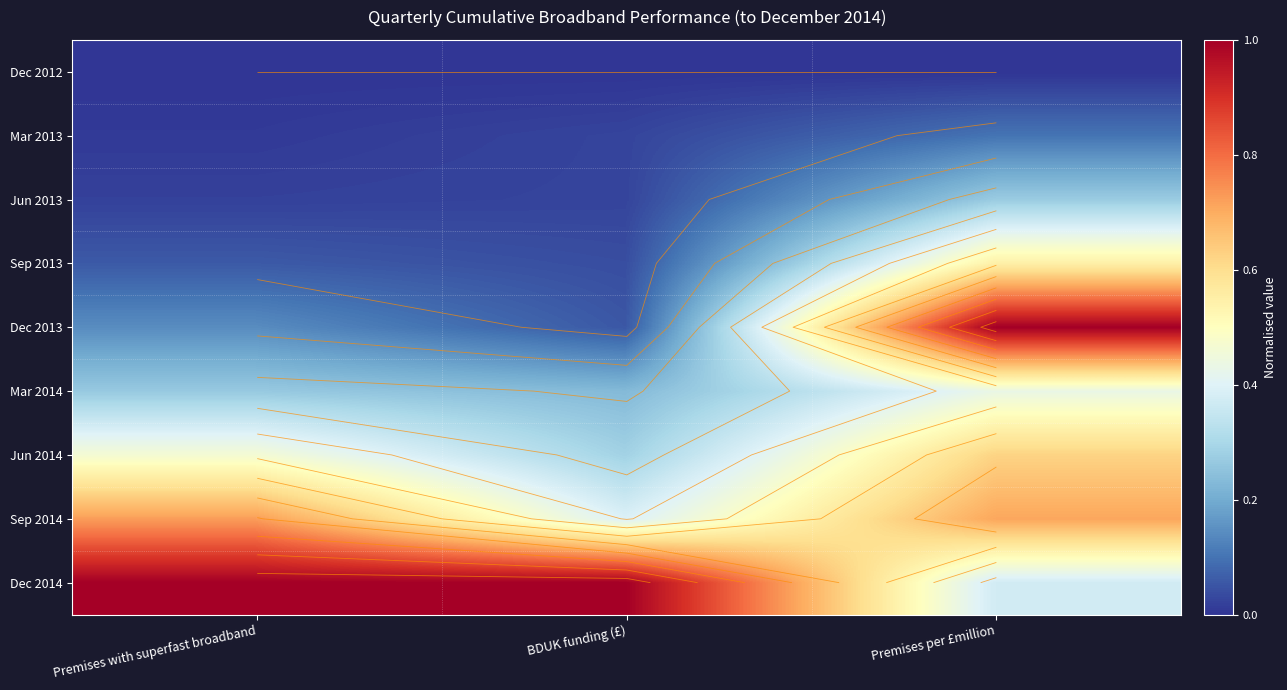

Rank the categories by Dec 2013 value from highest to lowest.

Premises per £million, Premises with superfast broadband, BDUK funding (£)